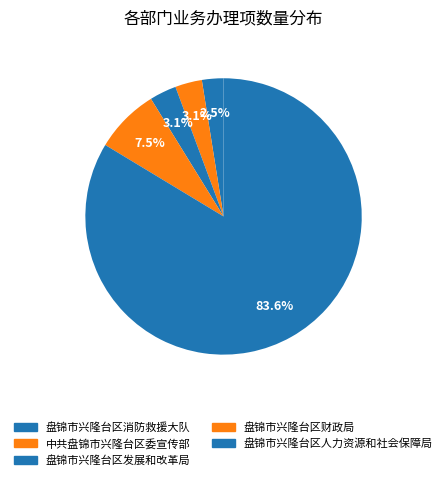

Does any single category account for the majority?

Yes